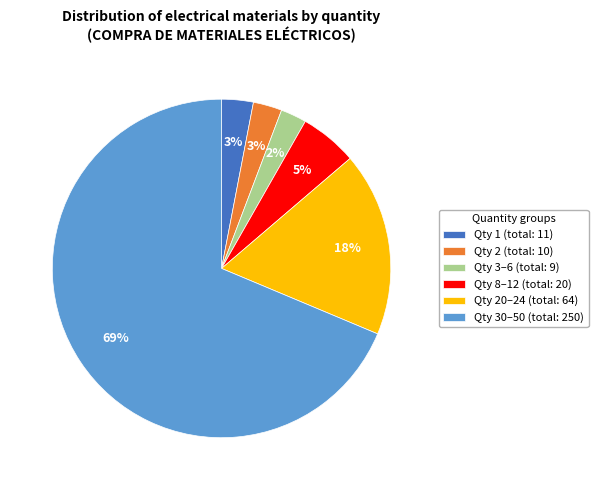

To the nearest percent, what percentage of the pie is Qty 3–6 (total: 9)?

2%